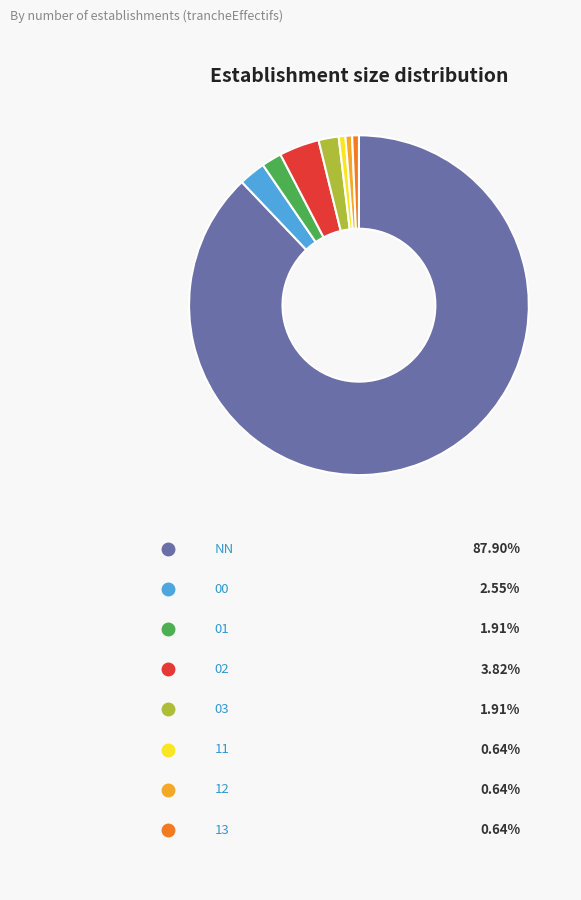

How many segments does this pie chart have?

8